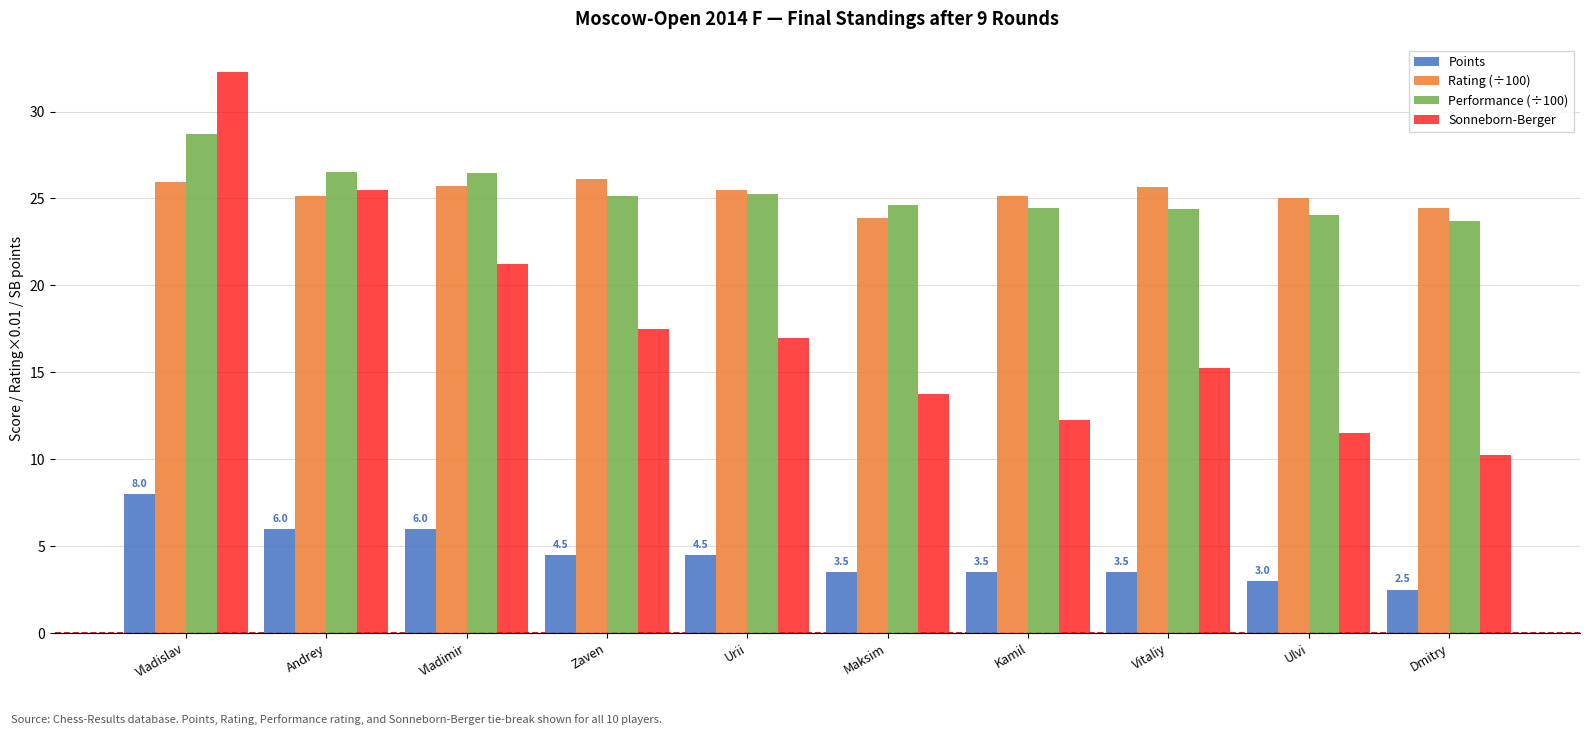

At how many categories does at least one series exceed 24?

10